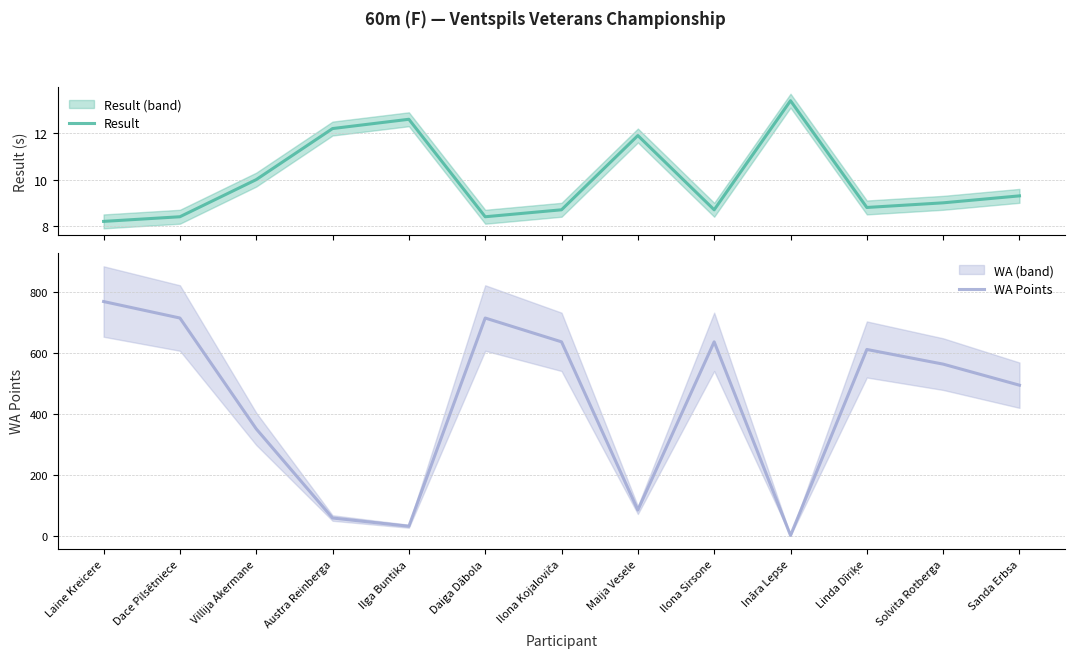

What is the label of the 3rd point from the left?

Villija Akermane